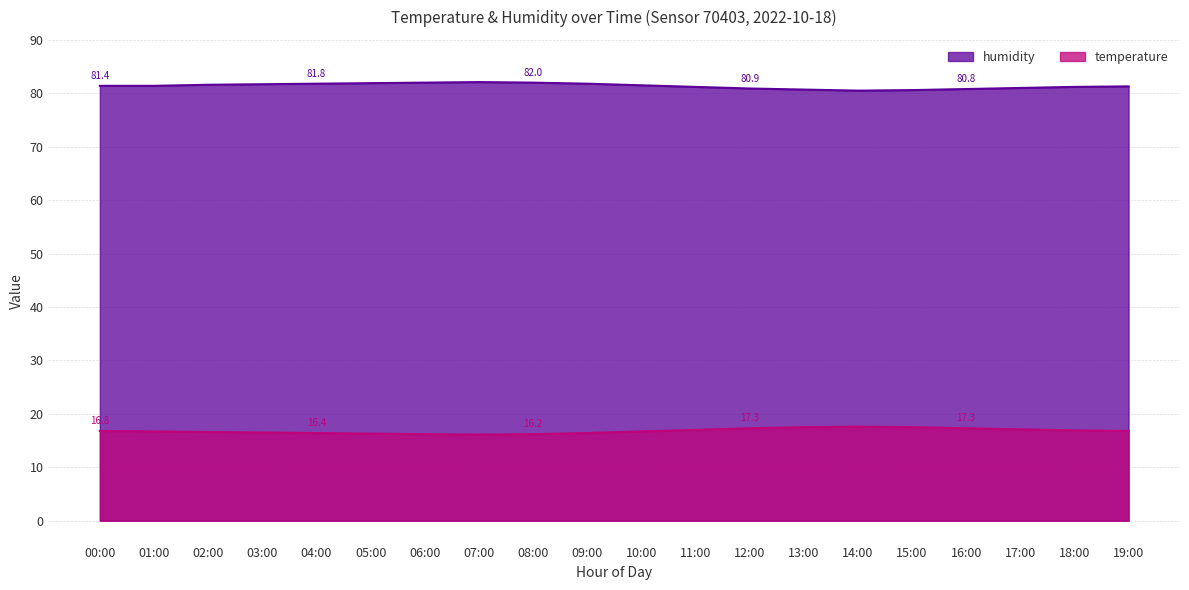

What is the difference between the second highest and minimum values in the humidity series?

1.5